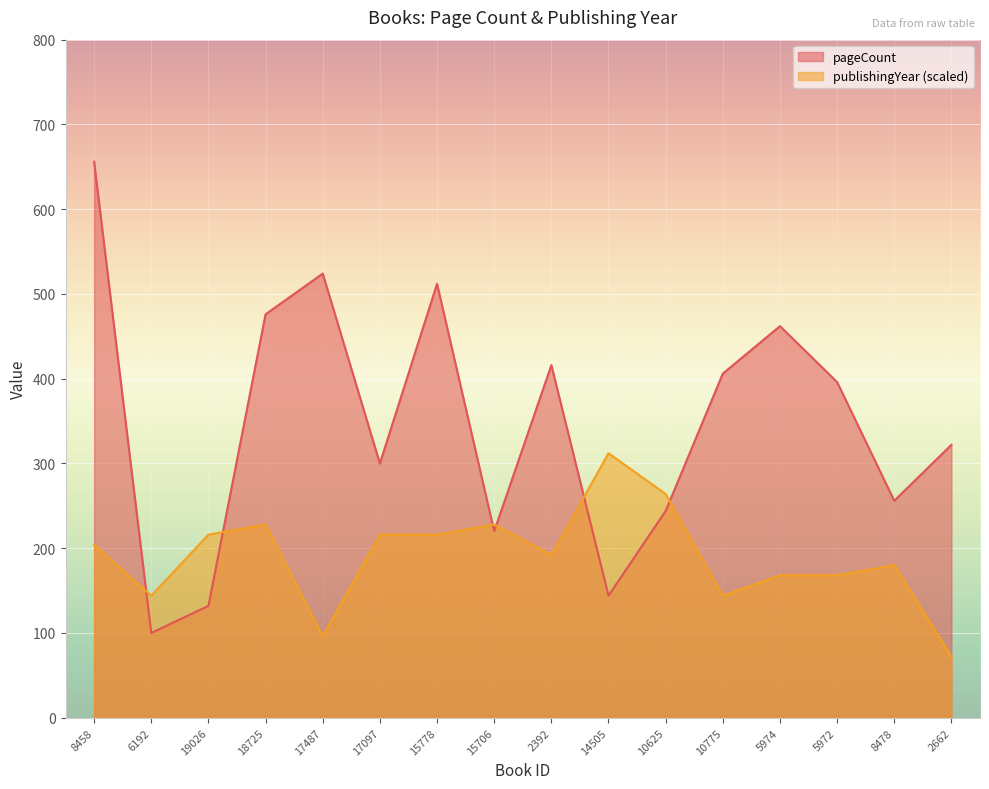

At which category does pageCount reach its first local peak?

17487